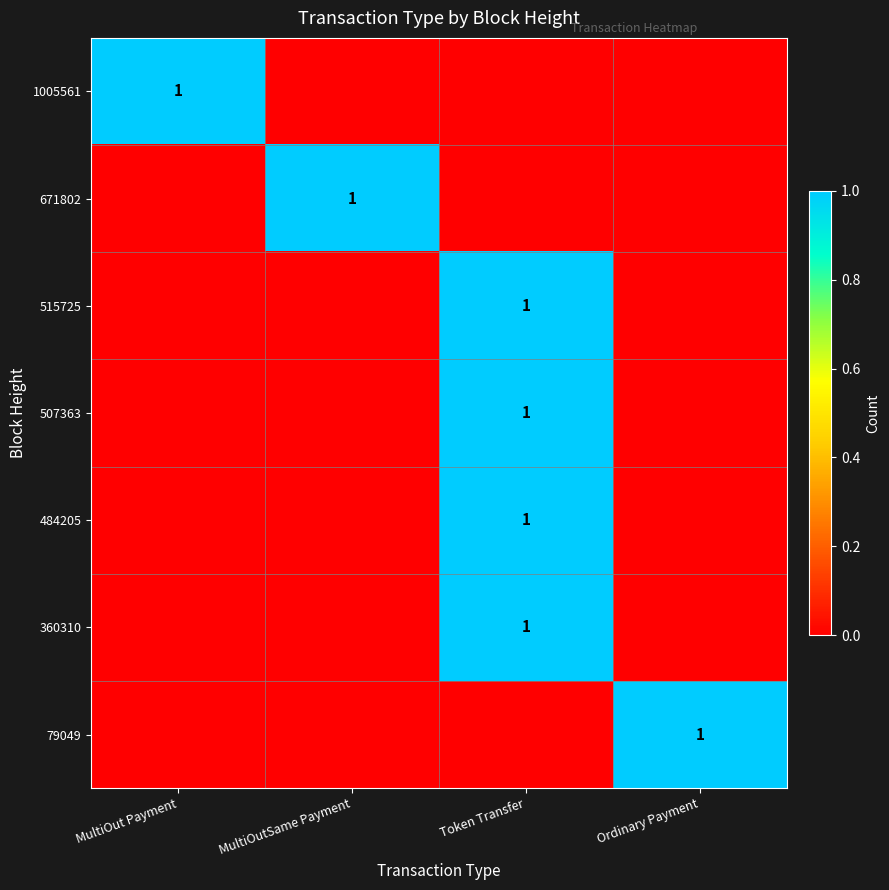

What is the total value across all series at MultiOutSame Payment?

1